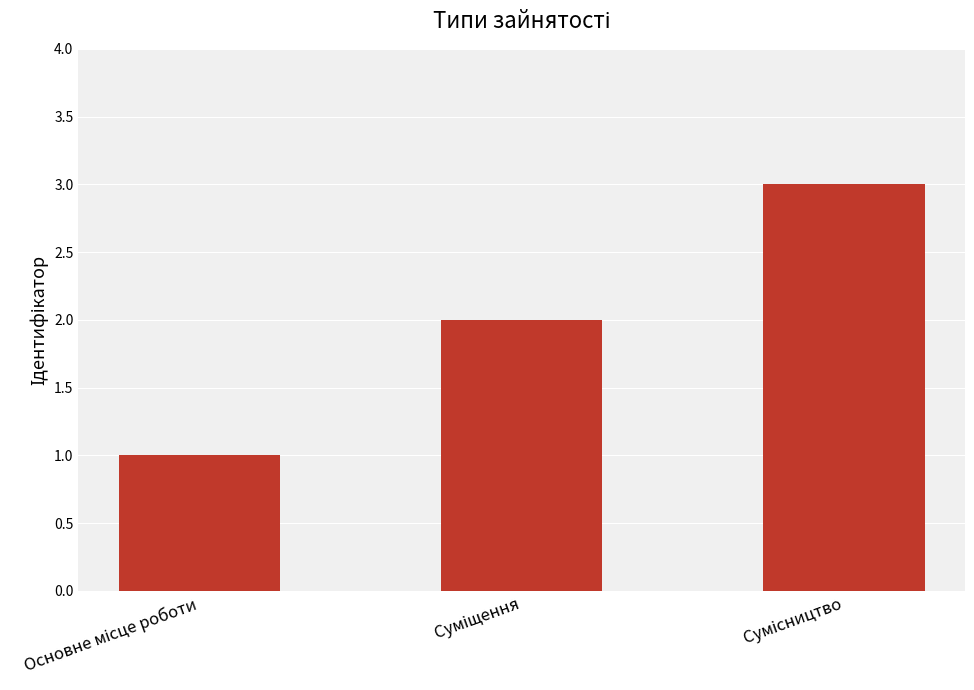

What is the greatest value displayed?

3